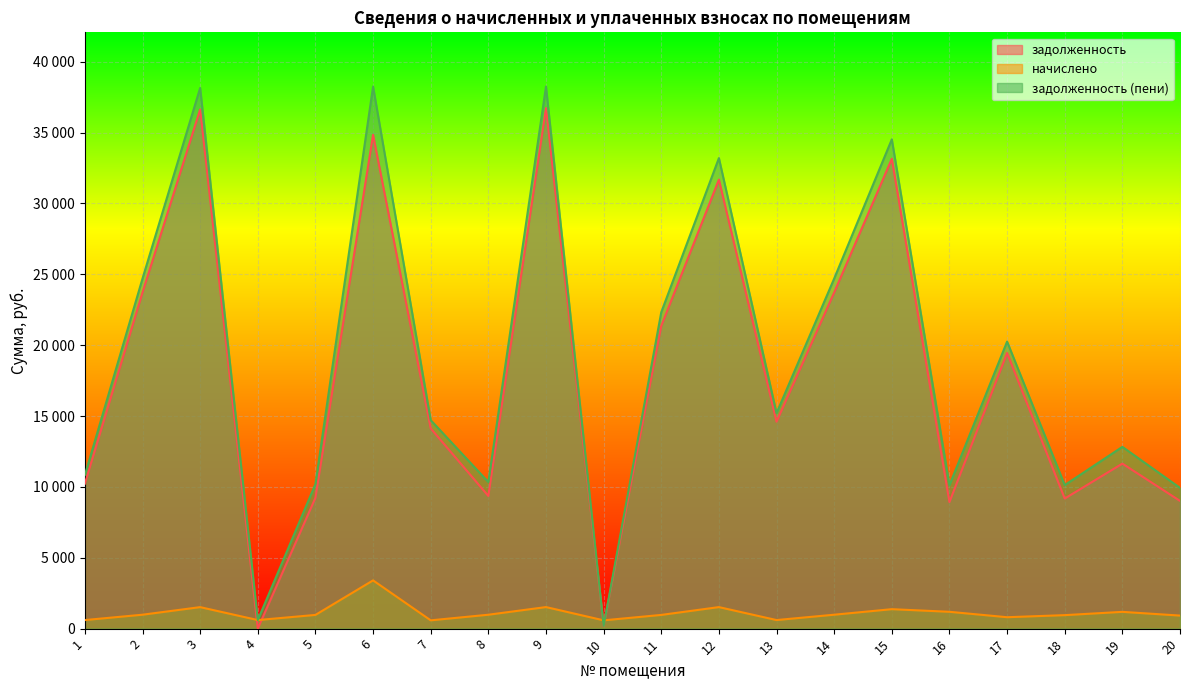

How many interior local valleys does the задолженность (пени) series have?

6